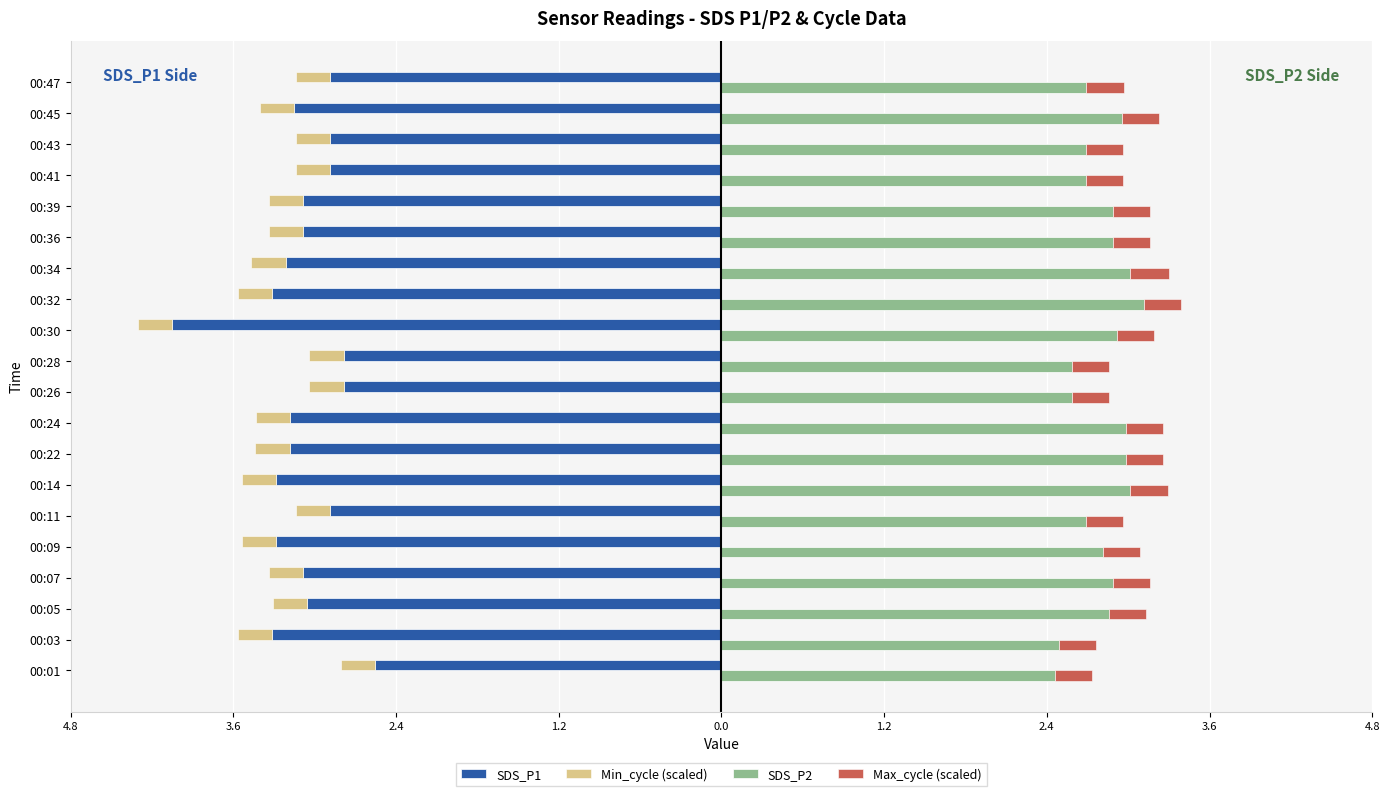

What is the difference between the SDS_P1 values at 00:26 and 00:43?

0.1